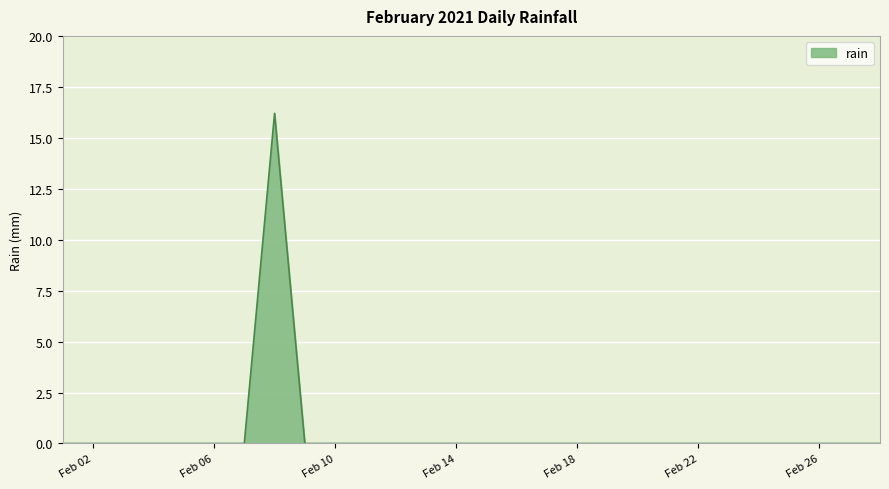

What is the maximum value shown in the chart?

16.2